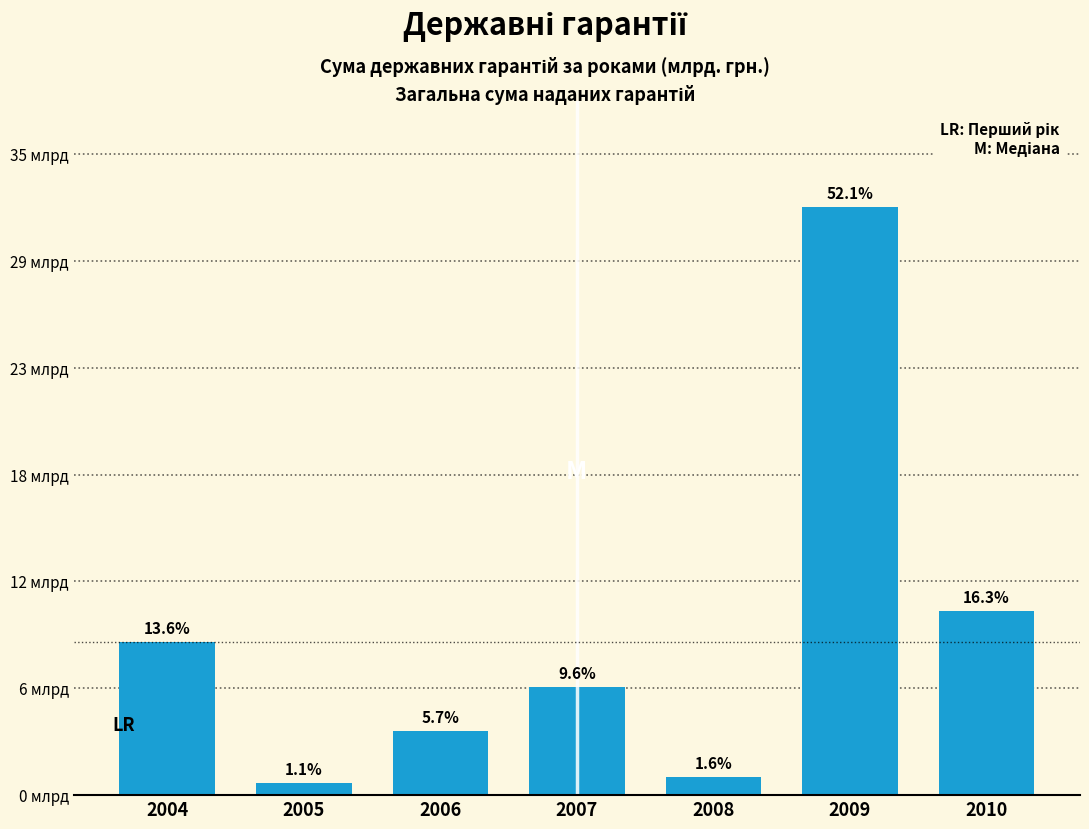

Does the chart contain any negative values?

No